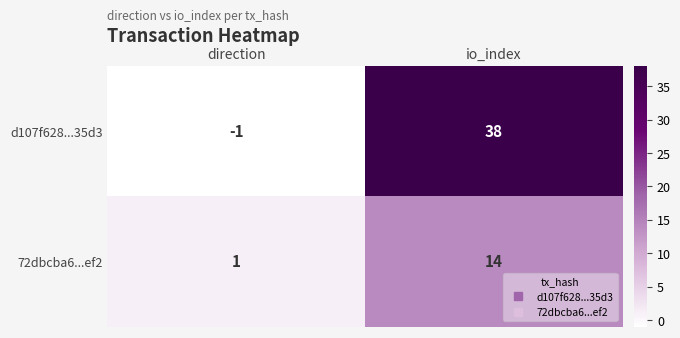

List the series in order of their overall mean, lowest first.

72dbcba6...ef2, d107f628...35d3